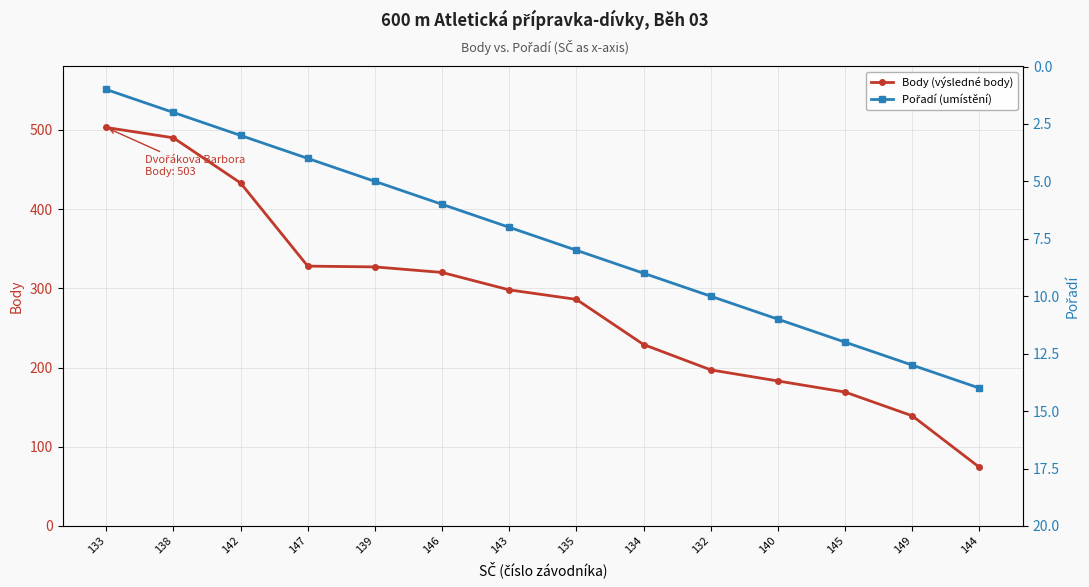

Where does the Pořadí (umístění) series first go above 8?

134